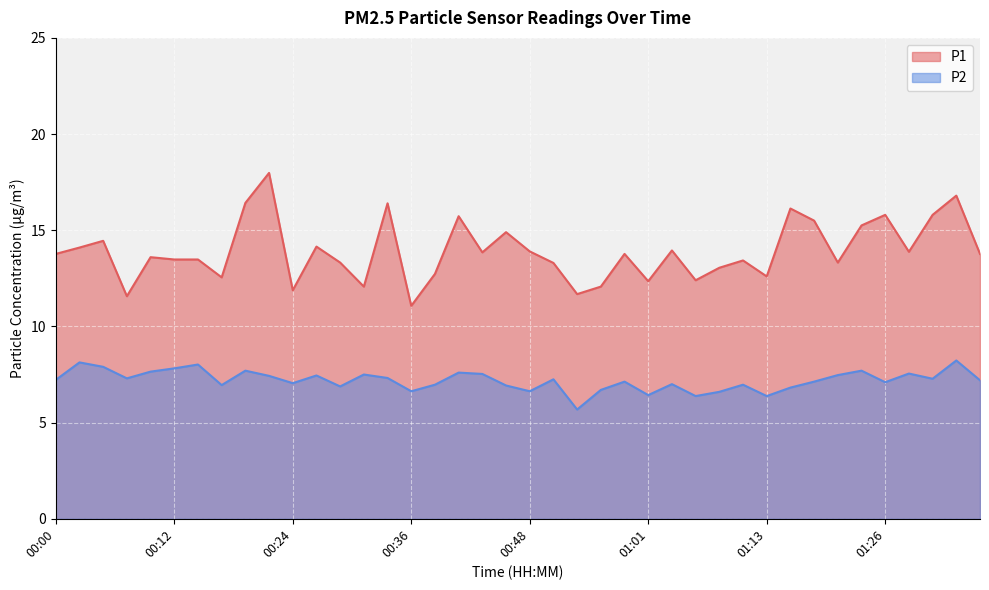

How many values in the P2 series exceed 7?

25